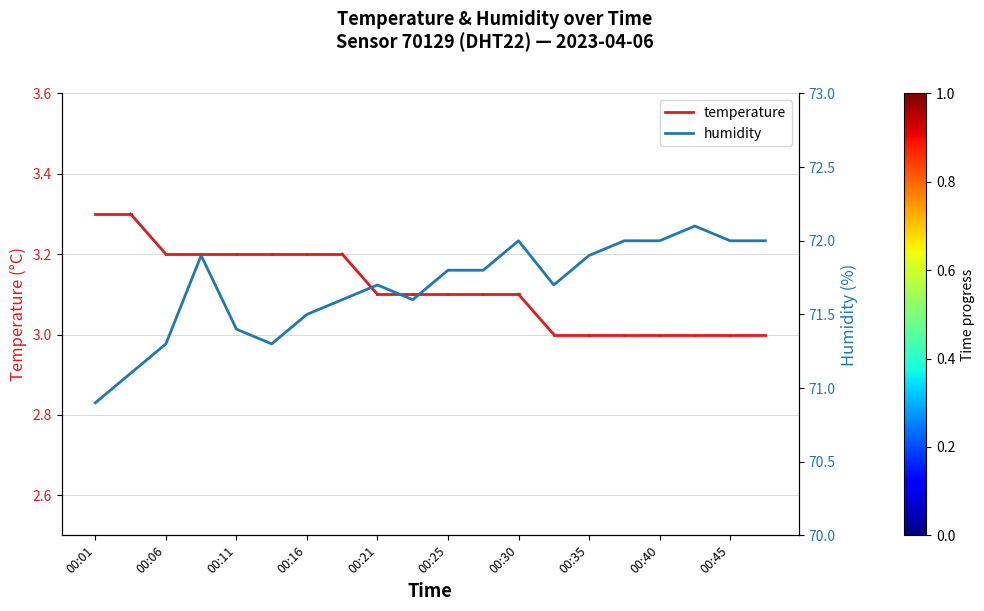

At which category does the chart reach its minimum across all series?

00:01